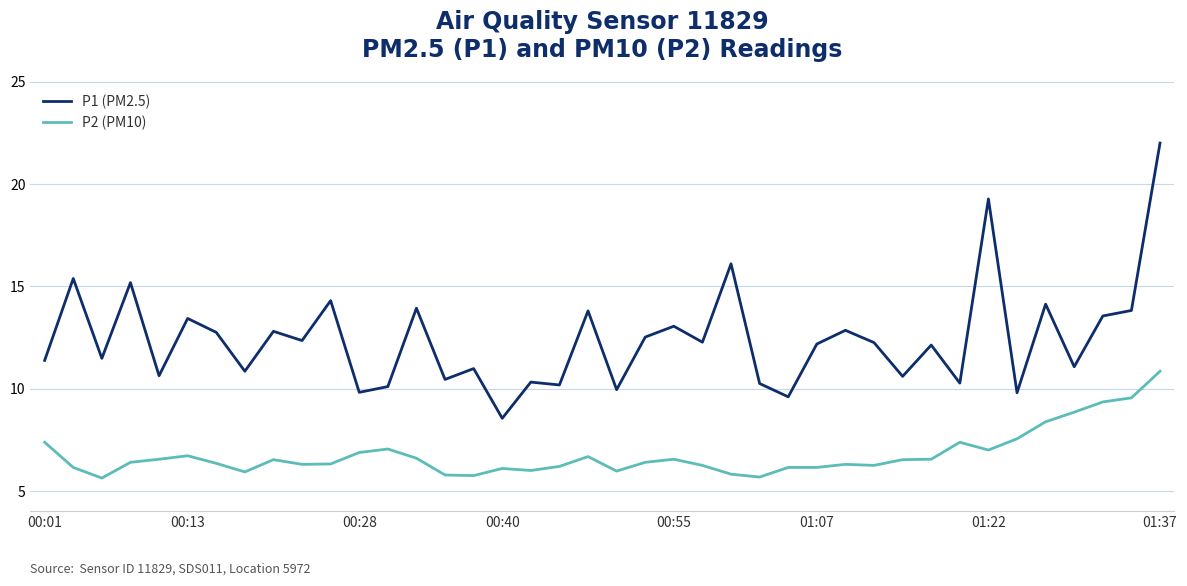

List the series in order of their overall mean, highest first.

P1 (PM2.5), P2 (PM10)